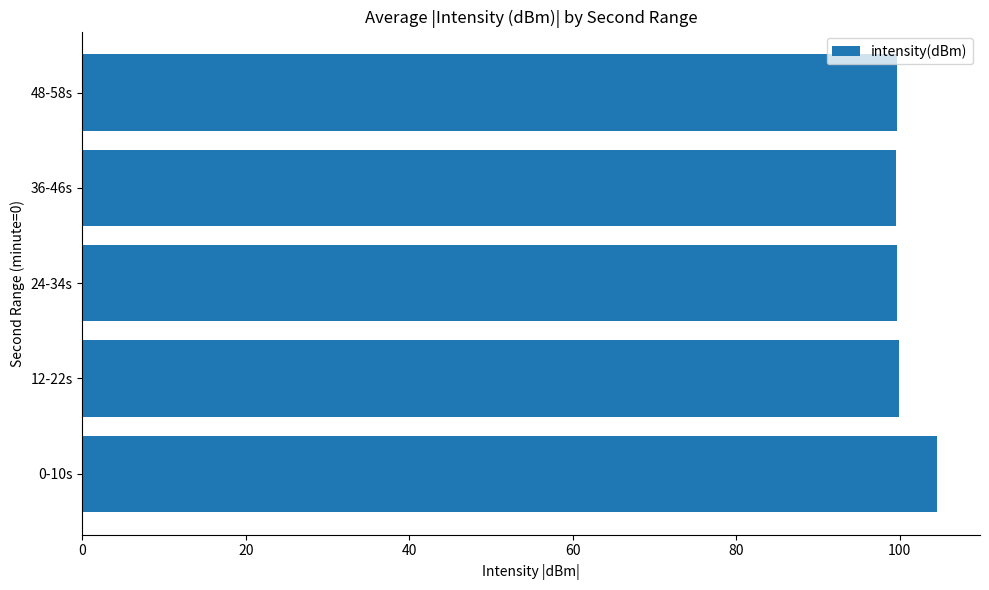

What is the difference between the maximum and minimum values?

5.1